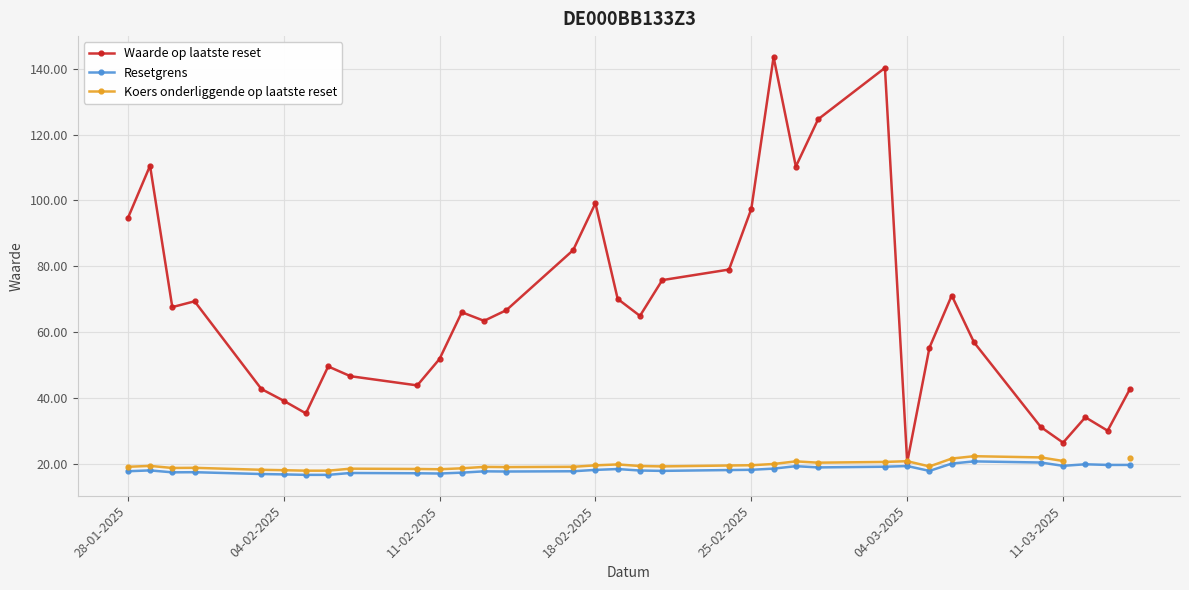

At how many categories does at least one series exceed 22?

33